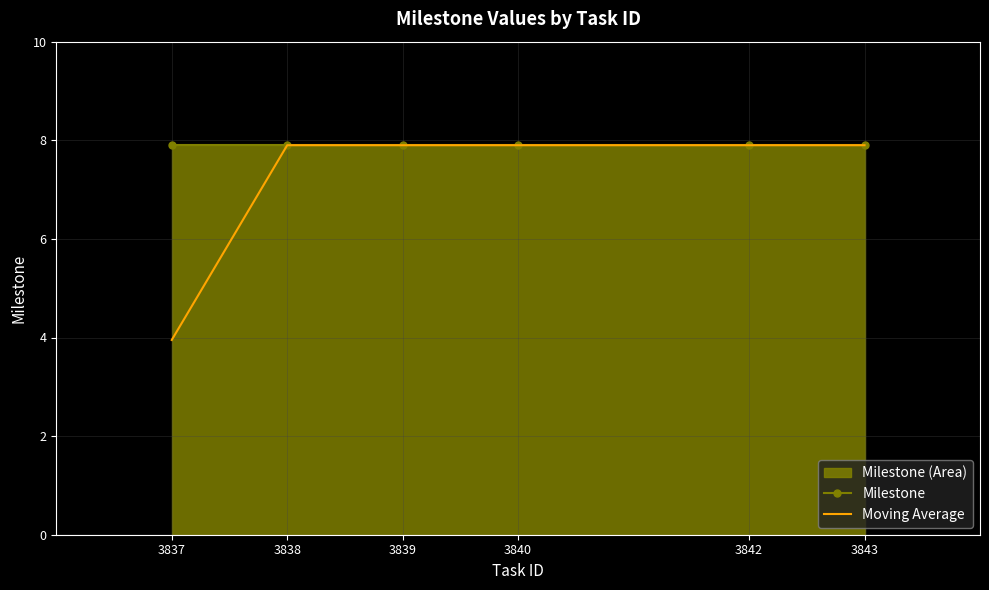

Which series has the widest spread of values?

Moving Average